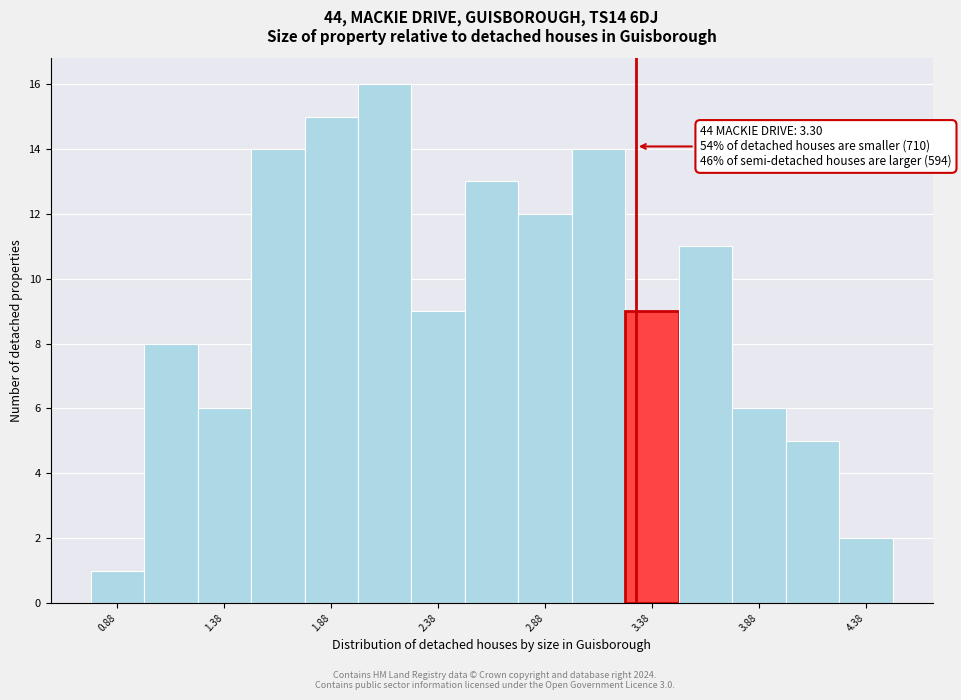

Over which range of the x-axis is the bar tallest?

2.00 to 2.25